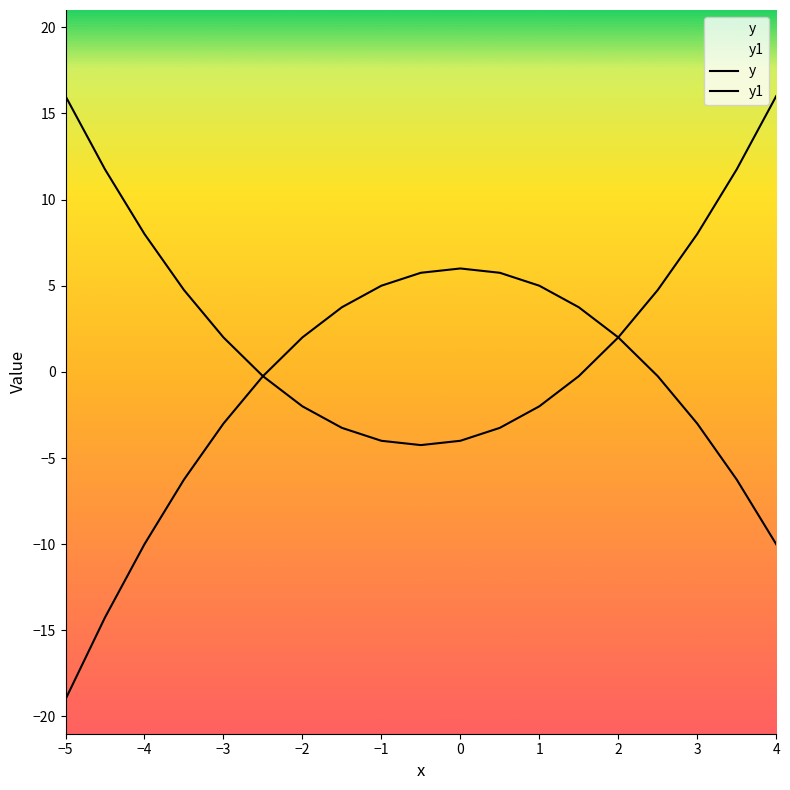

Does the chart display data point markers on the line(s)?

No